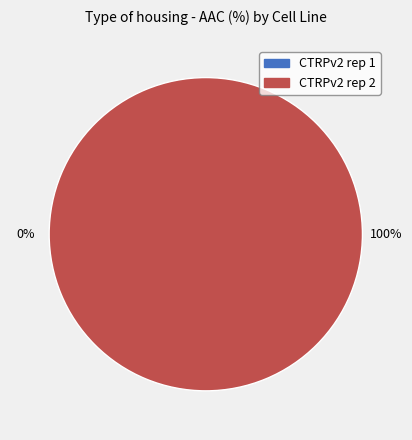

Count the number of slices in the pie.

2